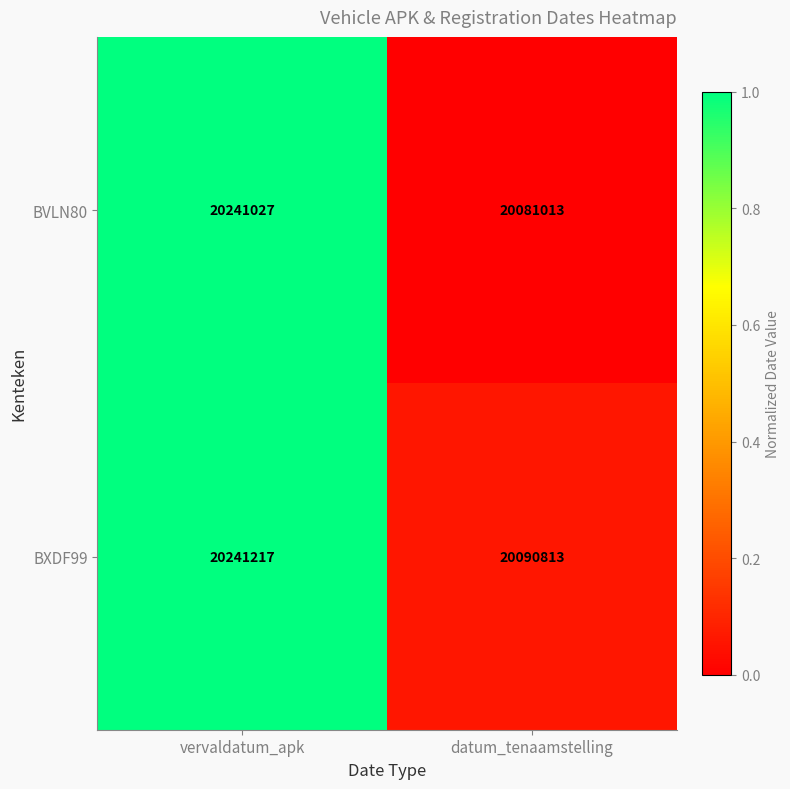

What is the average value of the BXDF99 series?

20166015